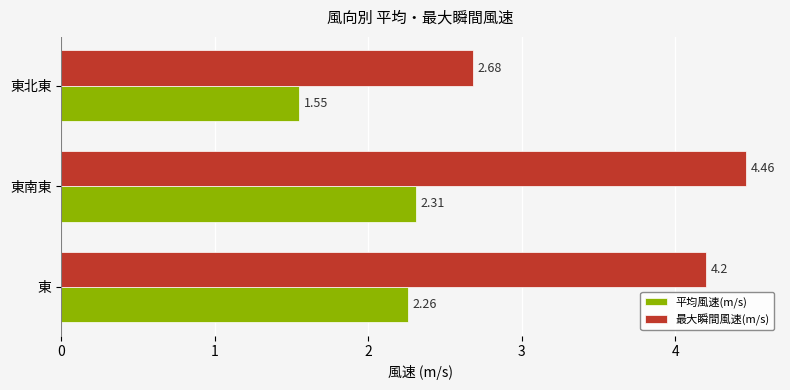

At which category does the chart reach its minimum across all series?

東北東